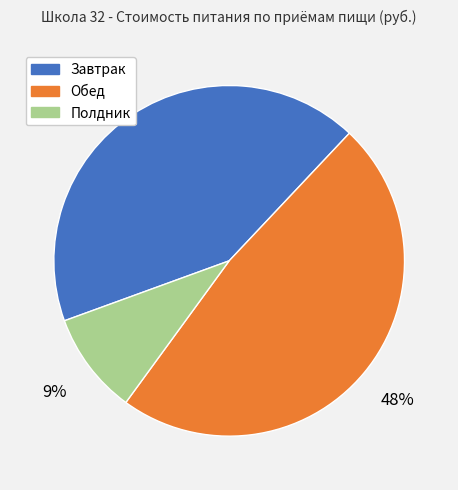

Between Обед and Полдник, which is larger?

Обед